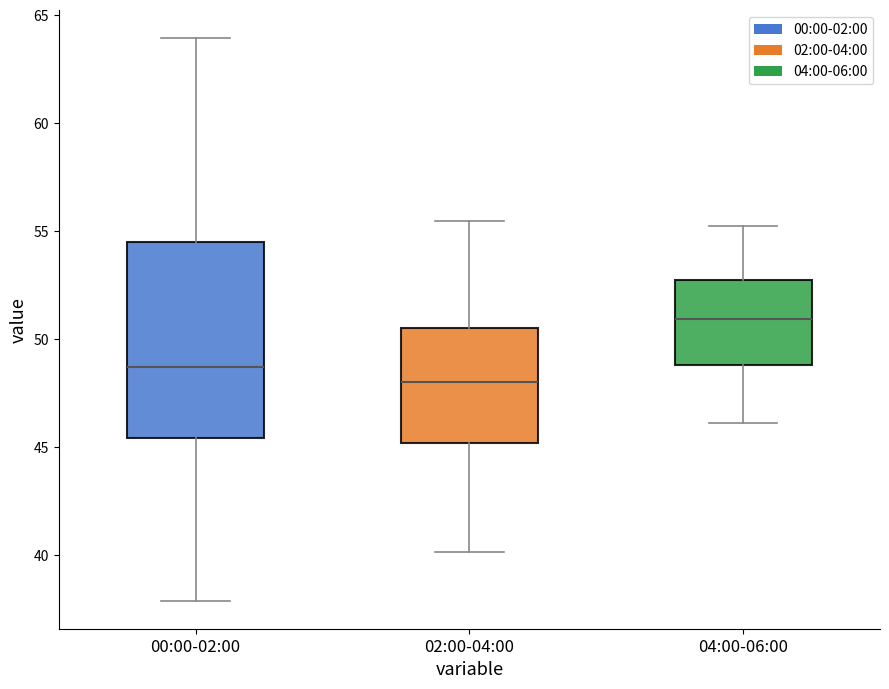

Which box's median line is the lowest?

02:00-04:00